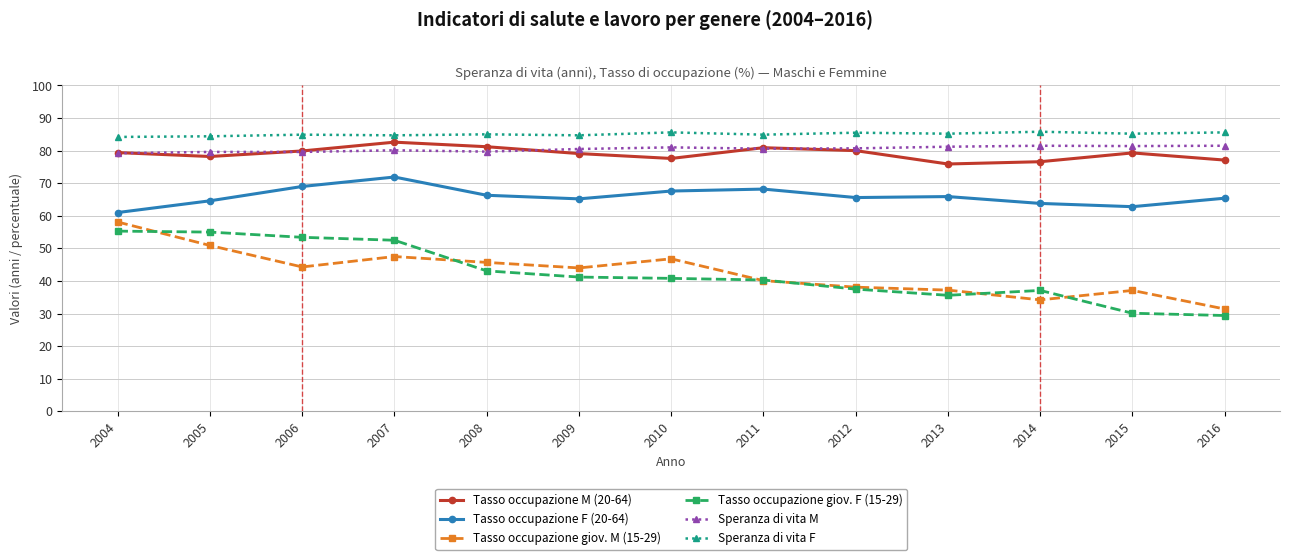

True or false: Tasso occupazione M (20-64) and Tasso occupazione giov. F (15-29) cross at least once.

False